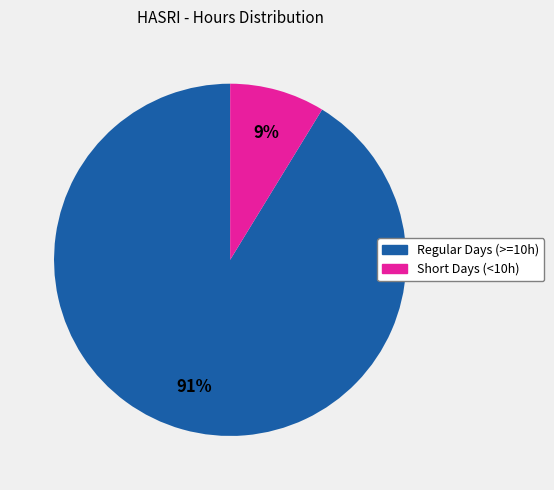

Is it true that Regular Days (>=10h) is 99% of the pie?

False